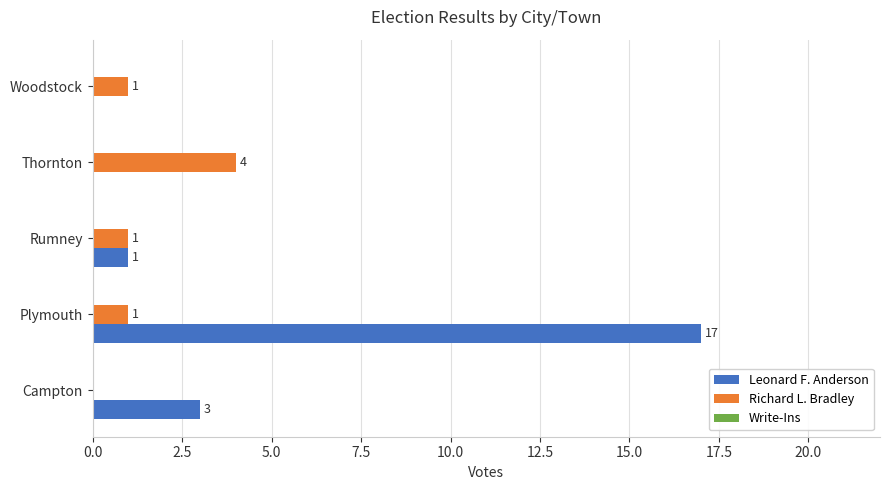

Is the value of Leonard F. Anderson at Campton greater than the value of Richard L. Bradley at Thornton?

No